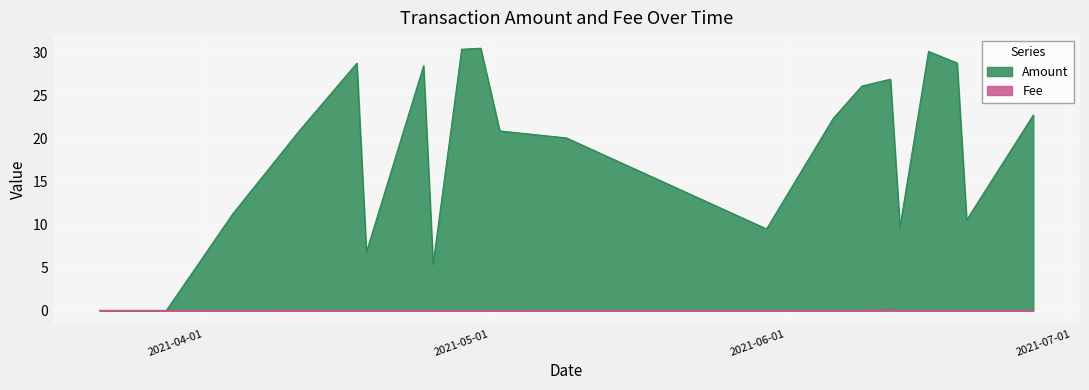

How many values in the Amount series are below 20?

8